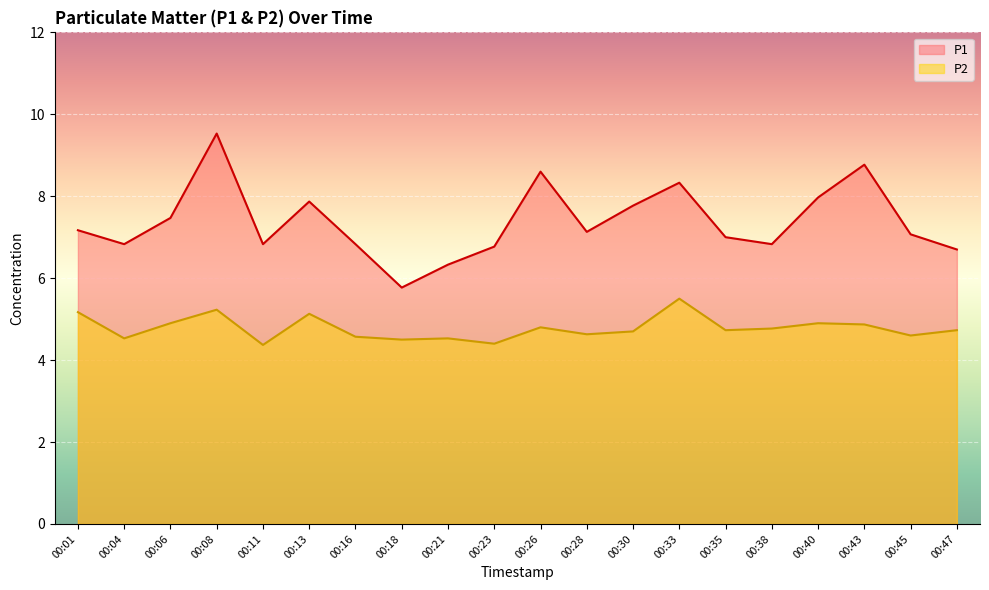

What is the sum of the P1 values at 00:43 and 00:01?

15.9